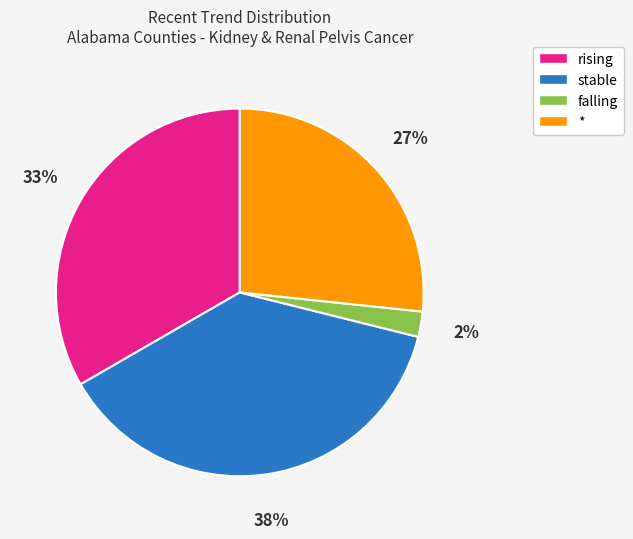

Do rising and * together represent more than half of the pie?

Yes